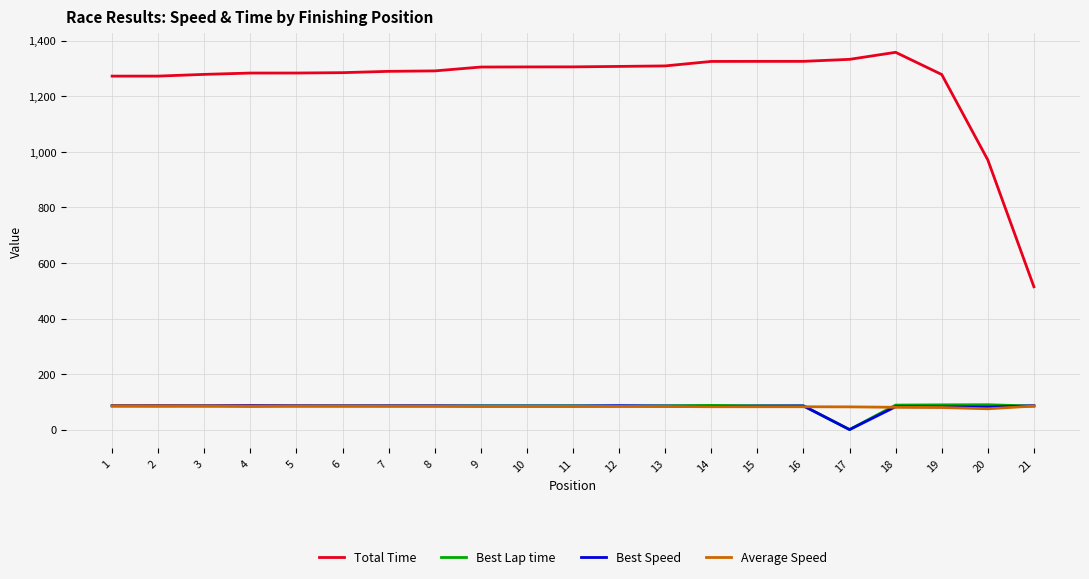

True or false: Average Speed and Total Time intersect in this chart.

False